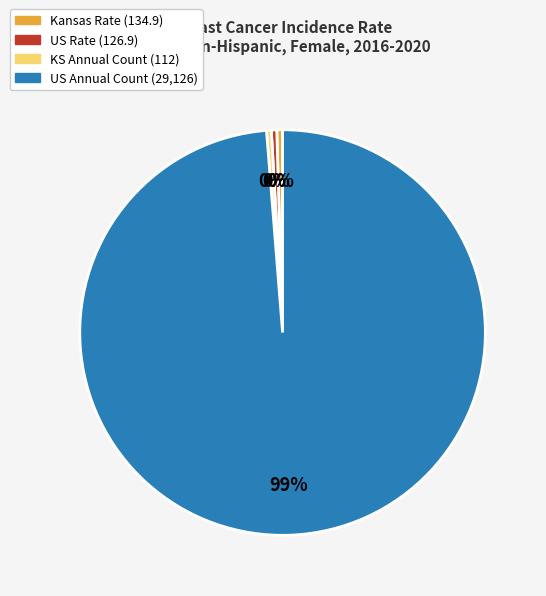

Which category has the biggest portion of the pie?

US Annual Count (29,126)